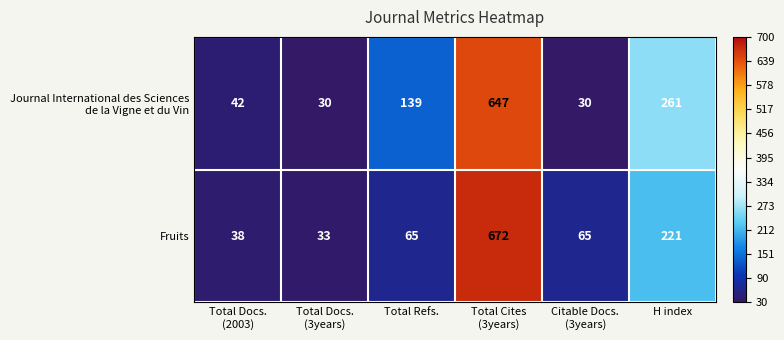

At which label is Fruits closest to 352?

H index